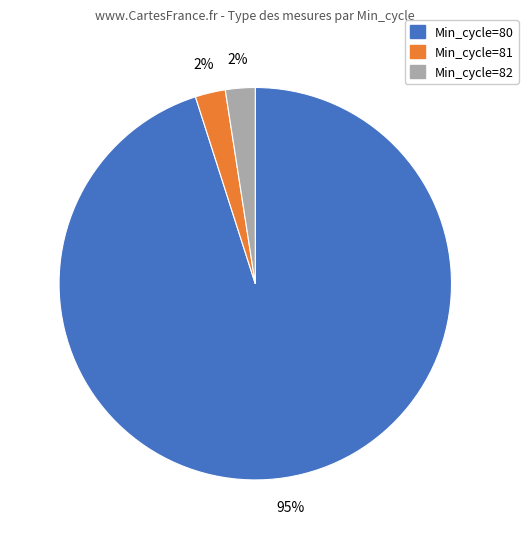

Is there a majority slice in this chart?

Yes